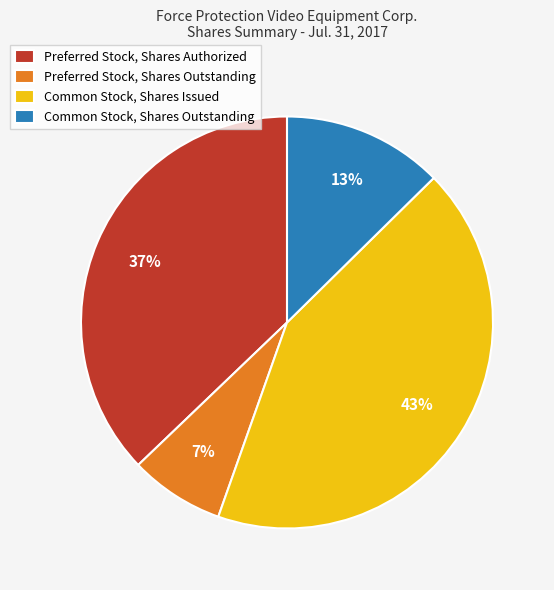

Does Common Stock, Shares Issued account for over 50% of the chart?

No